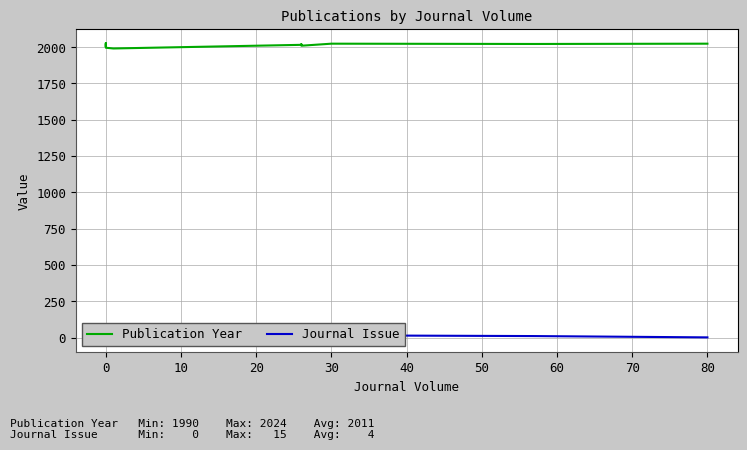

Reading left to right, extract all data points from this chart.

Publication Year: 2024	2024	2002	2024	1995	1990	2002	2015	2019	2009	2023	2023	2021	2023
Journal Issue: 0	0	0	0	0	4	1	3	11	10	1	15	10	1